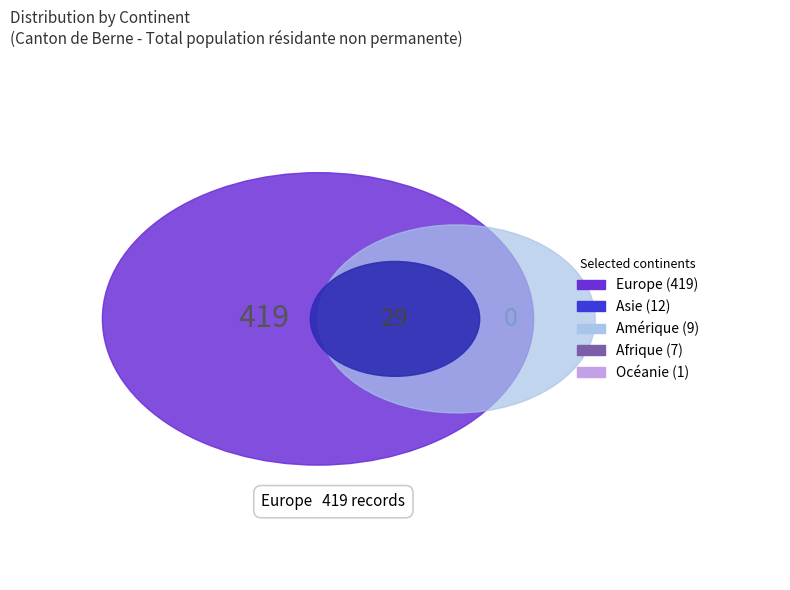

Does any single category account for the majority?

Yes